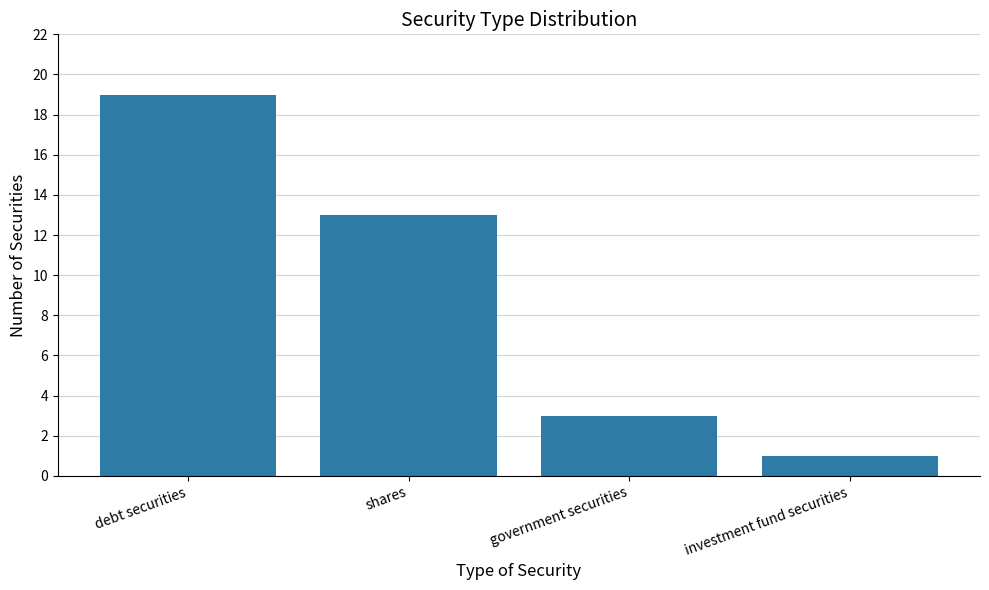

What is the average value?

9